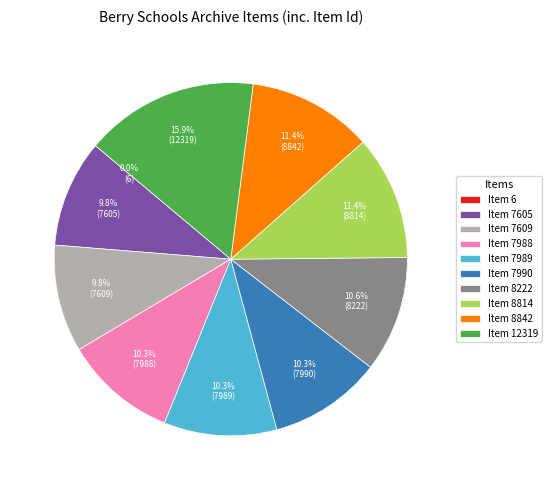

How much of the chart is everything except Item 7989?

89.7%